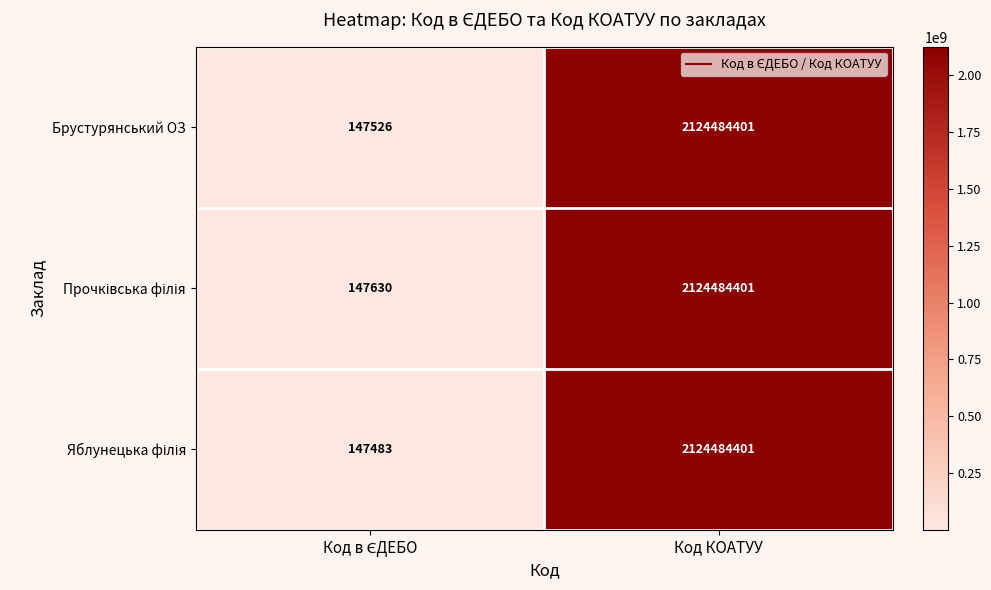

What is the minimum value shown in the chart?

147483